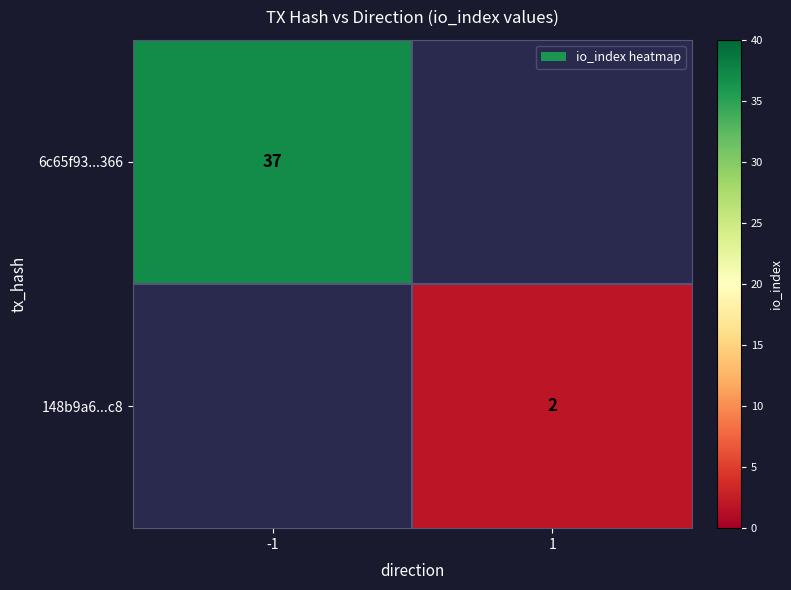

The 148b9a6...c8 series shows 2 at 1. True or false?

True